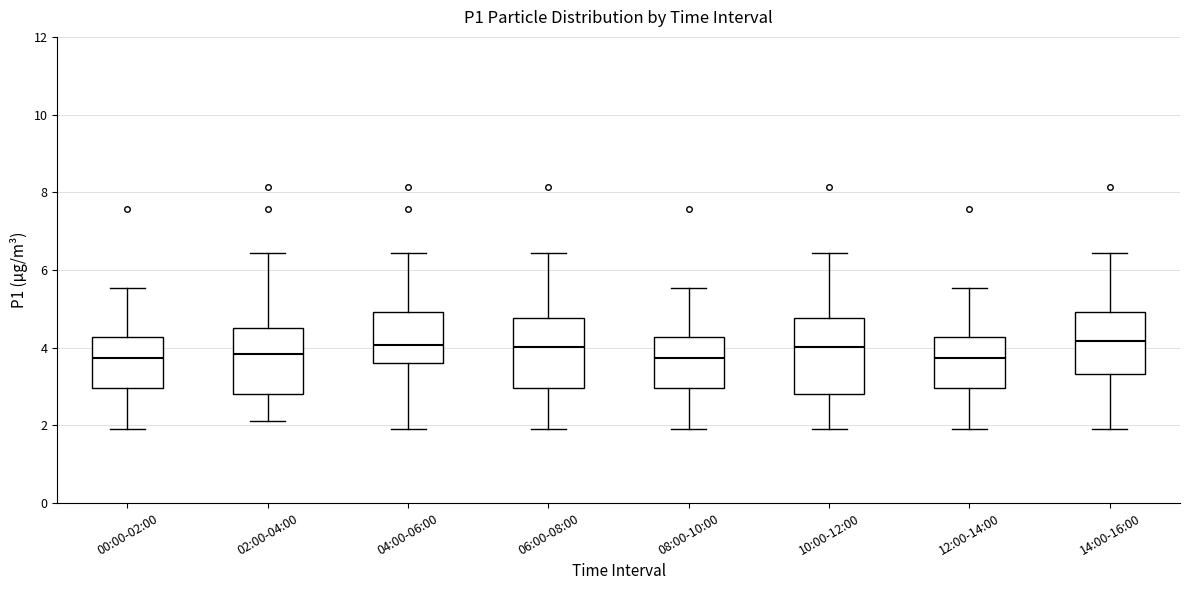

Reading left to right, read every box against the y-axis: the position of its median line, the range the box covers, and the ends of its whiskers. The values are not printed on the chart, so give them approximately, as read against the axis.

00:00-02:00: median 3.8, box 3.0 to 4.2, whiskers 2.0 to 5.6
02:00-04:00: median 3.8, box 2.8 to 4.4, whiskers 2.2 to 6.4
04:00-06:00: median 4.0, box 3.6 to 5.0, whiskers 2.0 to 6.4
06:00-08:00: median 4.0, box 3.0 to 4.8, whiskers 2.0 to 6.4
08:00-10:00: median 3.8, box 3.0 to 4.2, whiskers 2.0 to 5.6
10:00-12:00: median 4.0, box 2.8 to 4.8, whiskers 2.0 to 6.4
12:00-14:00: median 3.8, box 3.0 to 4.2, whiskers 2.0 to 5.6
14:00-16:00: median 4.2, box 3.4 to 5.0, whiskers 2.0 to 6.4